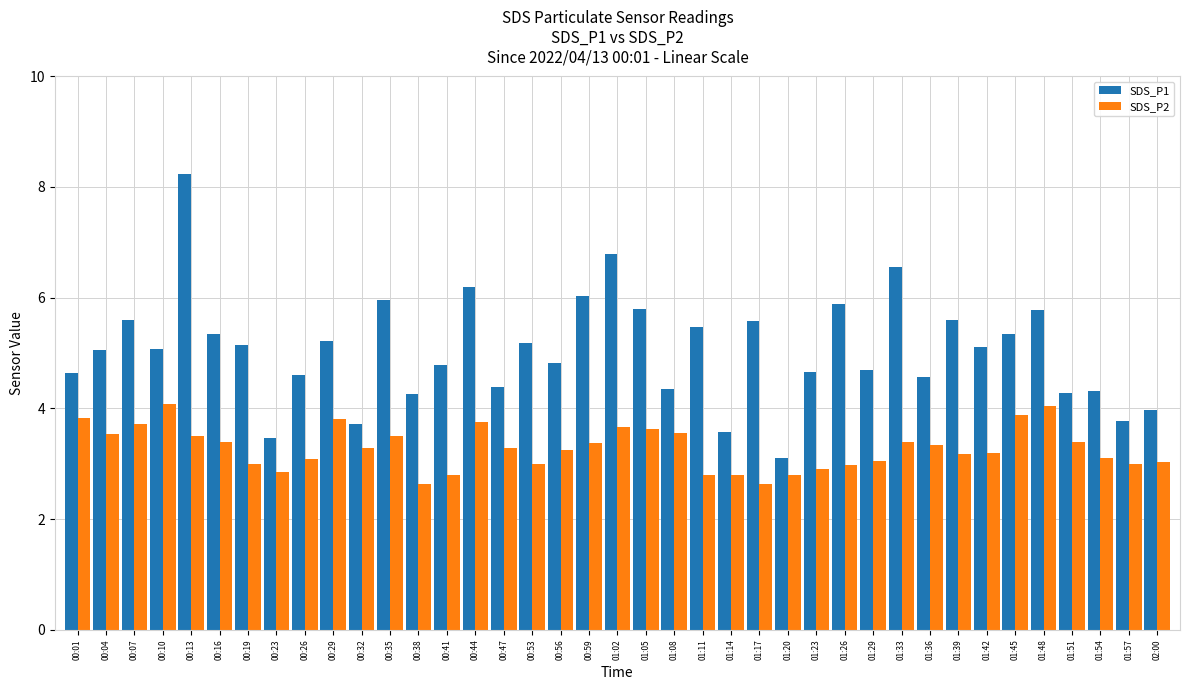

How many groups of bars are there?

39